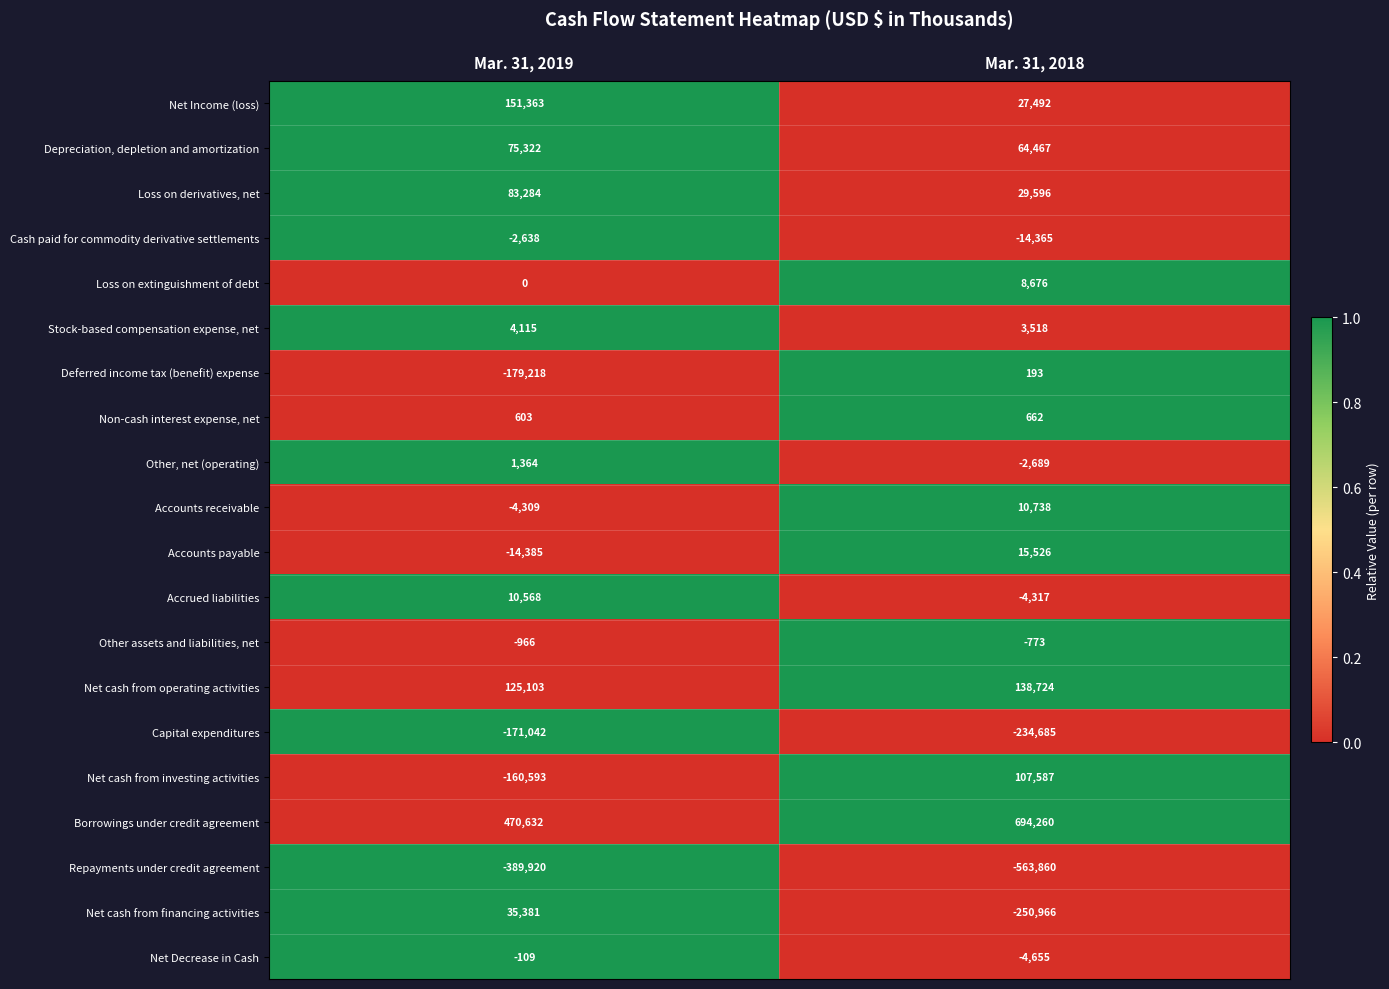

How many series are shown in this chart?

20